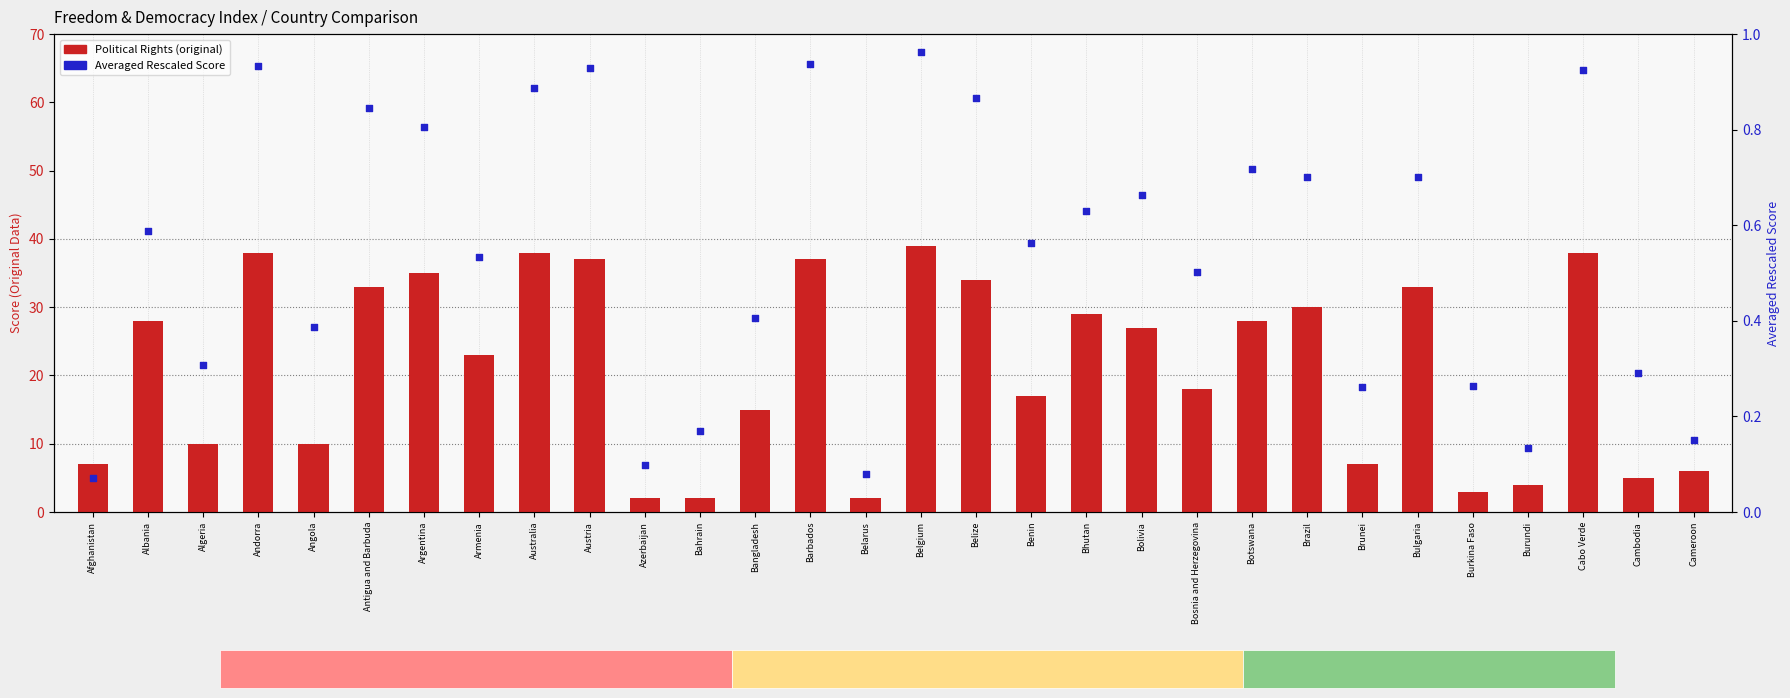

Is the value of Political Rights at Barbados greater than the value of Averaged Rescaled at Argentina?

Yes